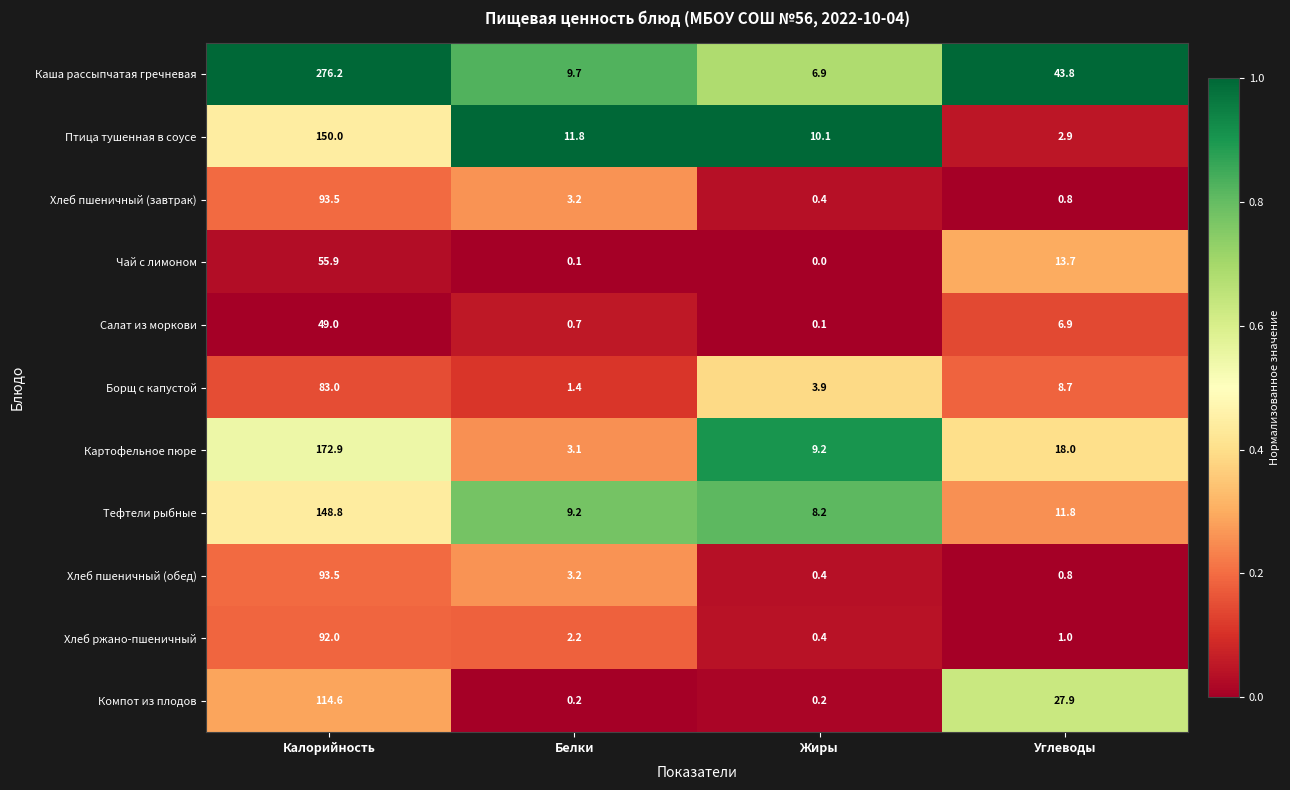

Which series has the widest spread of values?

Каша рассыпчатая гречневая